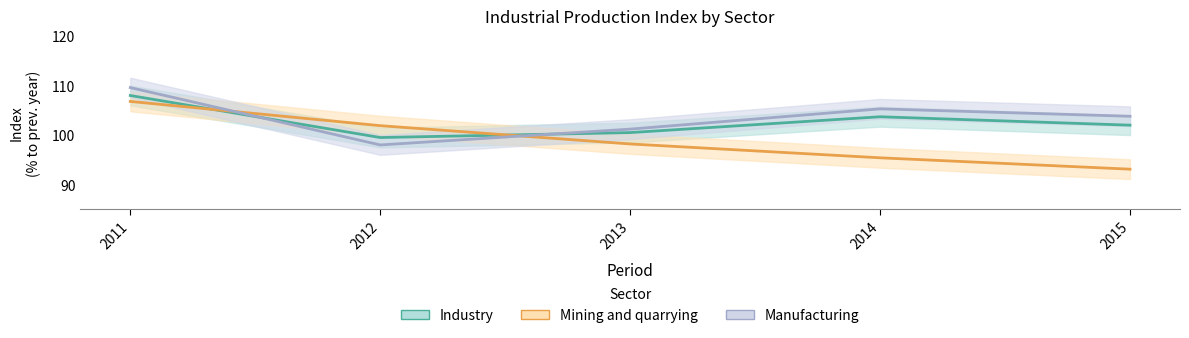

What is the minimum value shown in the chart?

93.1